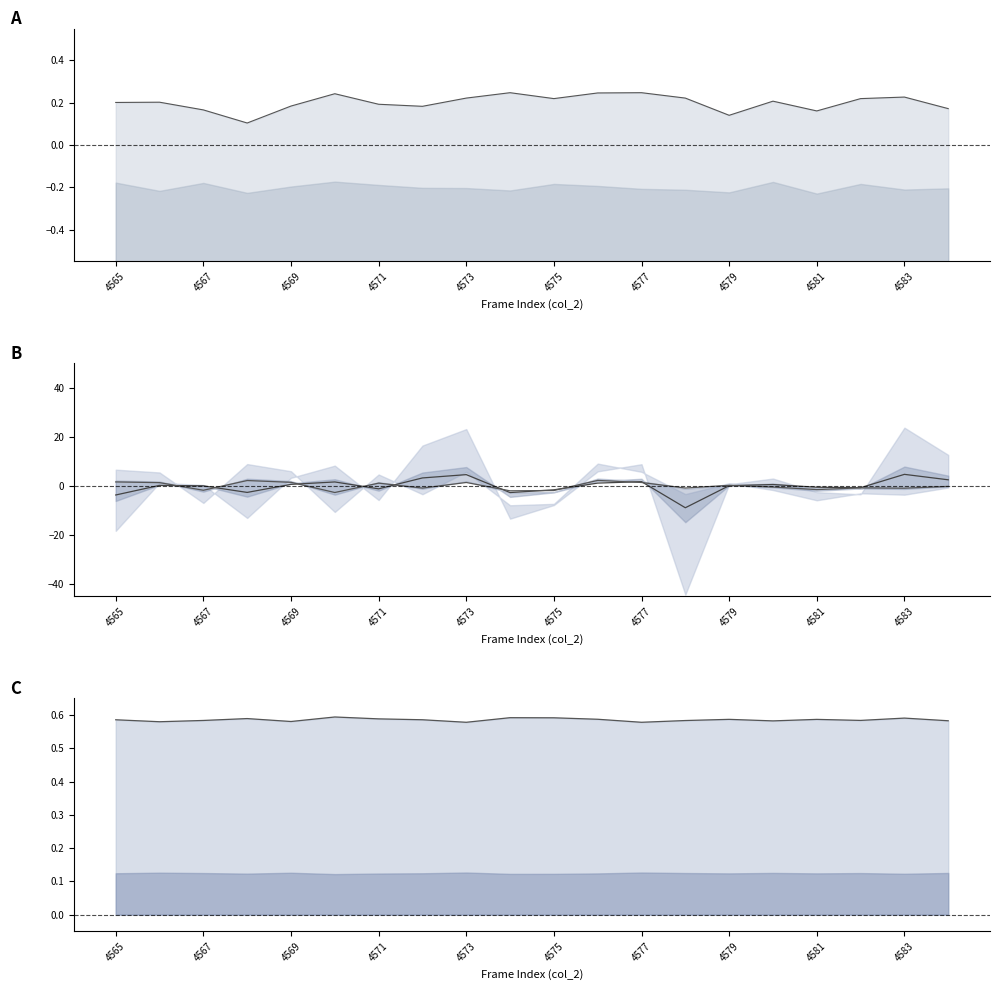

Where do col_258 and col_255 first cross each other?

4567 and 4569